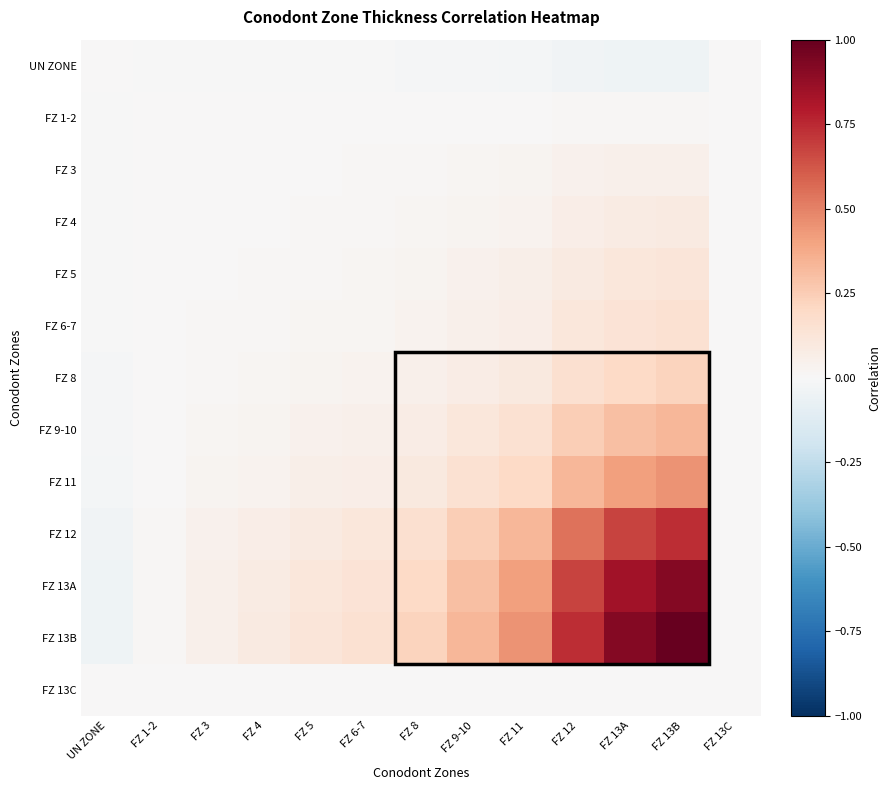

Reading left to right, extract all data points from this chart.

UN ZONE: UN ZONE=0.0	FZ 1-2=-0.0	FZ 3=-0.0	FZ 4=-0.0	FZ 5=-0.0	FZ 6-7=-0.0	FZ 8=-0.0	FZ 9-10=-0.0	FZ 11=-0.0	FZ 12=-0.0	FZ 13A=-0.0	FZ 13B=-0.0	FZ 13C=-0.0
FZ 1-2: UN ZONE=-0.0	FZ 1-2=0.0	FZ 3=0.0	FZ 4=0.0	FZ 5=0.0	FZ 6-7=0.0	FZ 8=0.0	FZ 9-10=0.0	FZ 11=0.0	FZ 12=0.0	FZ 13A=0.0	FZ 13B=0.0	FZ 13C=0.0
FZ 3: UN ZONE=-0.0	FZ 1-2=0.0	FZ 3=0.0	FZ 4=0.0	FZ 5=0.0	FZ 6-7=0.0	FZ 8=0.0	FZ 9-10=0.0	FZ 11=0.0	FZ 12=0.0	FZ 13A=0.0	FZ 13B=0.1	FZ 13C=0.0
FZ 4: UN ZONE=-0.0	FZ 1-2=0.0	FZ 3=0.0	FZ 4=0.0	FZ 5=0.0	FZ 6-7=0.0	FZ 8=0.0	FZ 9-10=0.0	FZ 11=0.0	FZ 12=0.1	FZ 13A=0.1	FZ 13B=0.1	FZ 13C=0.0
FZ 5: UN ZONE=-0.0	FZ 1-2=0.0	FZ 3=0.0	FZ 4=0.0	FZ 5=0.0	FZ 6-7=0.0	FZ 8=0.0	FZ 9-10=0.0	FZ 11=0.1	FZ 12=0.1	FZ 13A=0.1	FZ 13B=0.1	FZ 13C=0.0
FZ 6-7: UN ZONE=-0.0	FZ 1-2=0.0	FZ 3=0.0	FZ 4=0.0	FZ 5=0.0	FZ 6-7=0.0	FZ 8=0.0	FZ 9-10=0.1	FZ 11=0.1	FZ 12=0.1	FZ 13A=0.1	FZ 13B=0.2	FZ 13C=0.0
FZ 8: UN ZONE=-0.0	FZ 1-2=0.0	FZ 3=0.0	FZ 4=0.0	FZ 5=0.0	FZ 6-7=0.0	FZ 8=0.0	FZ 9-10=0.1	FZ 11=0.1	FZ 12=0.2	FZ 13A=0.2	FZ 13B=0.2	FZ 13C=0.0
FZ 9-10: UN ZONE=-0.0	FZ 1-2=0.0	FZ 3=0.0	FZ 4=0.0	FZ 5=0.0	FZ 6-7=0.1	FZ 8=0.1	FZ 9-10=0.1	FZ 11=0.1	FZ 12=0.2	FZ 13A=0.3	FZ 13B=0.3	FZ 13C=0.0
FZ 11: UN ZONE=-0.0	FZ 1-2=0.0	FZ 3=0.0	FZ 4=0.0	FZ 5=0.1	FZ 6-7=0.1	FZ 8=0.1	FZ 9-10=0.1	FZ 11=0.2	FZ 12=0.3	FZ 13A=0.4	FZ 13B=0.4	FZ 13C=0.0
FZ 12: UN ZONE=-0.0	FZ 1-2=0.0	FZ 3=0.0	FZ 4=0.1	FZ 5=0.1	FZ 6-7=0.1	FZ 8=0.2	FZ 9-10=0.2	FZ 11=0.3	FZ 12=0.5	FZ 13A=0.7	FZ 13B=0.7	FZ 13C=0.0
FZ 13A: UN ZONE=-0.0	FZ 1-2=0.0	FZ 3=0.0	FZ 4=0.1	FZ 5=0.1	FZ 6-7=0.1	FZ 8=0.2	FZ 9-10=0.3	FZ 11=0.4	FZ 12=0.7	FZ 13A=0.8	FZ 13B=0.9	FZ 13C=0.0
FZ 13B: UN ZONE=-0.0	FZ 1-2=0.0	FZ 3=0.1	FZ 4=0.1	FZ 5=0.1	FZ 6-7=0.2	FZ 8=0.2	FZ 9-10=0.3	FZ 11=0.4	FZ 12=0.7	FZ 13A=0.9	FZ 13B=1.0	FZ 13C=0.0
FZ 13C: UN ZONE=-0.0	FZ 1-2=0.0	FZ 3=0.0	FZ 4=0.0	FZ 5=0.0	FZ 6-7=0.0	FZ 8=0.0	FZ 9-10=0.0	FZ 11=0.0	FZ 12=0.0	FZ 13A=0.0	FZ 13B=0.0	FZ 13C=0.0